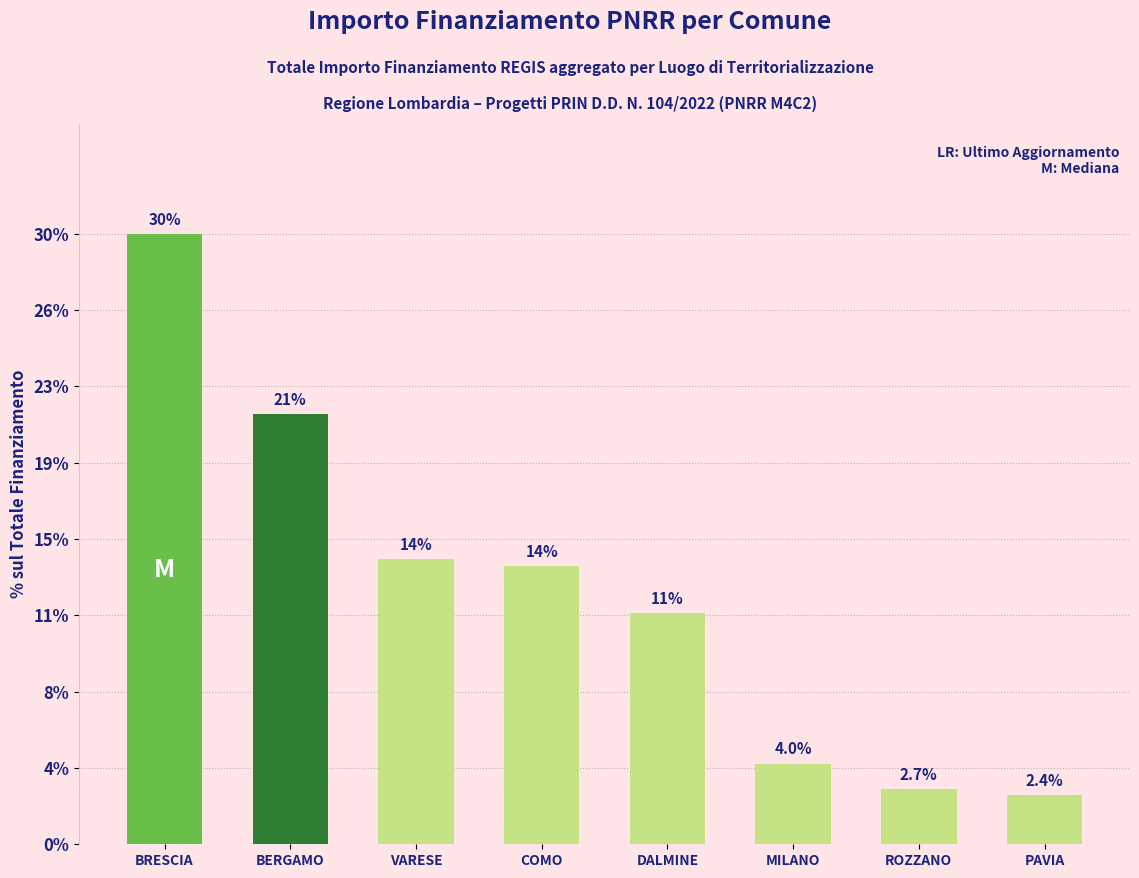

What is the change in value from BRESCIA to DALMINE?

-18.8